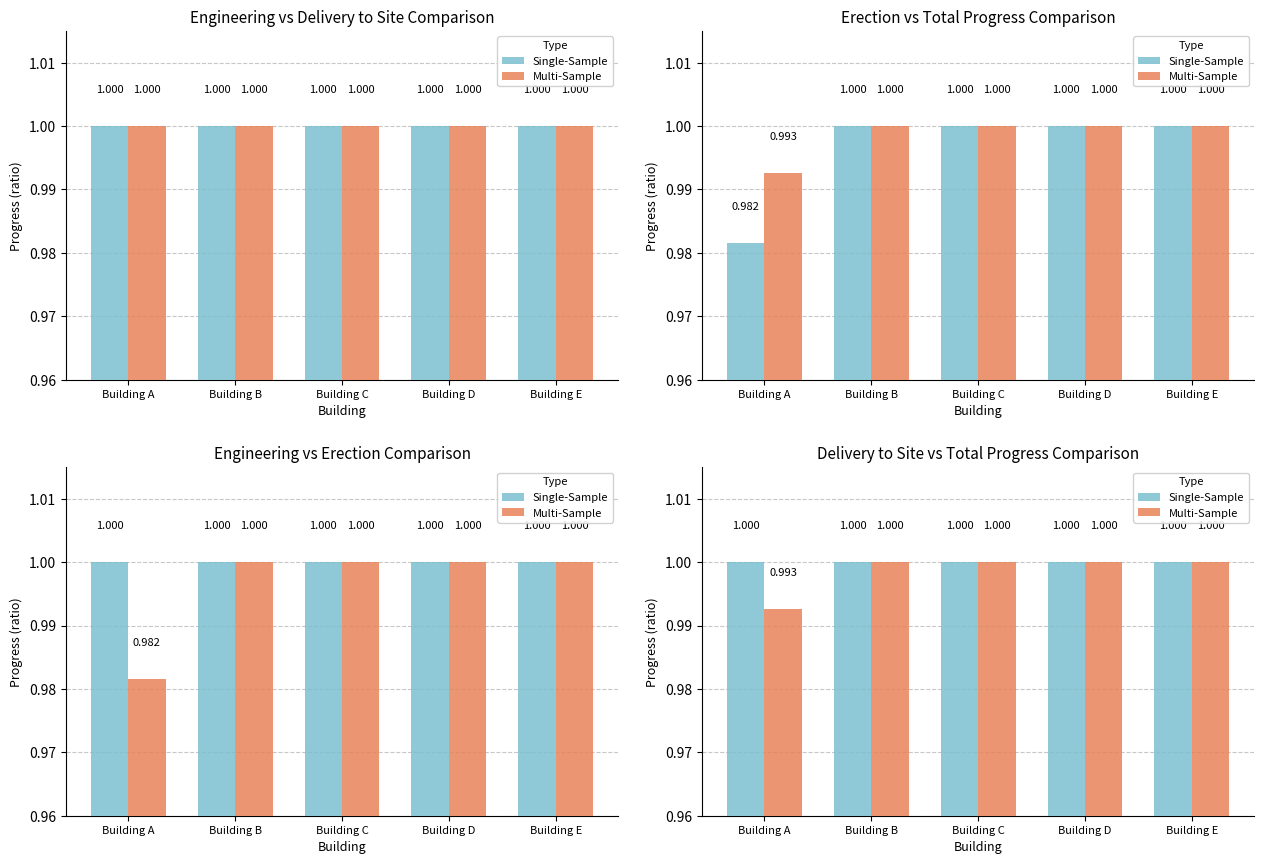

What are all the series names shown in the legend?

Single-Sample, Multi-Sample